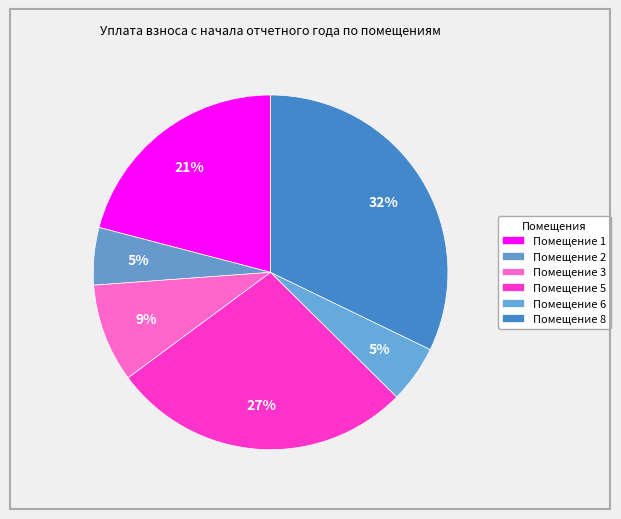

How many segments does this pie chart have?

6